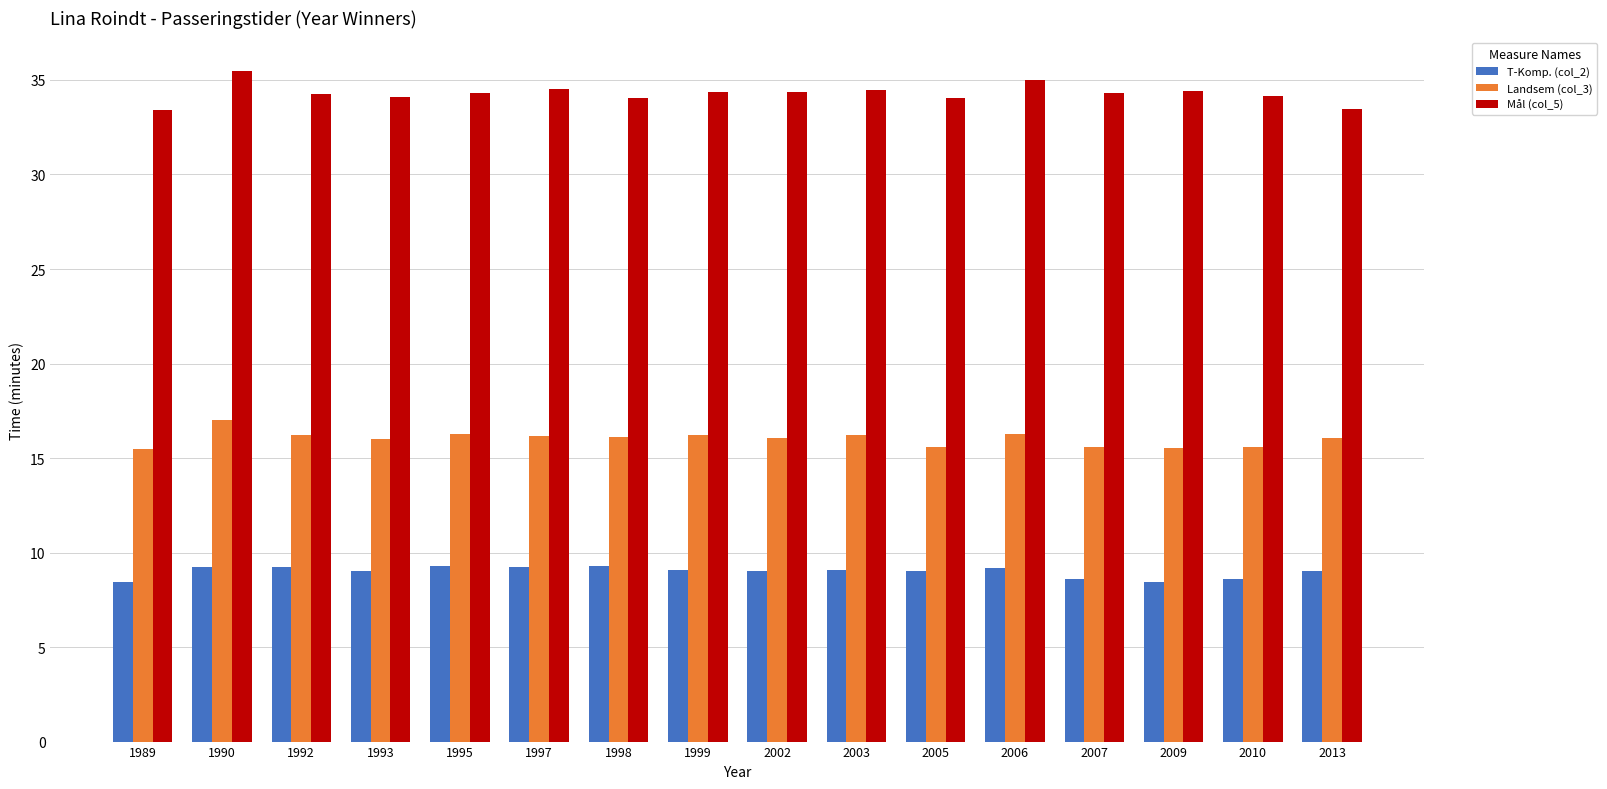

Which series has the largest total across all categories?

Mål (col_5)